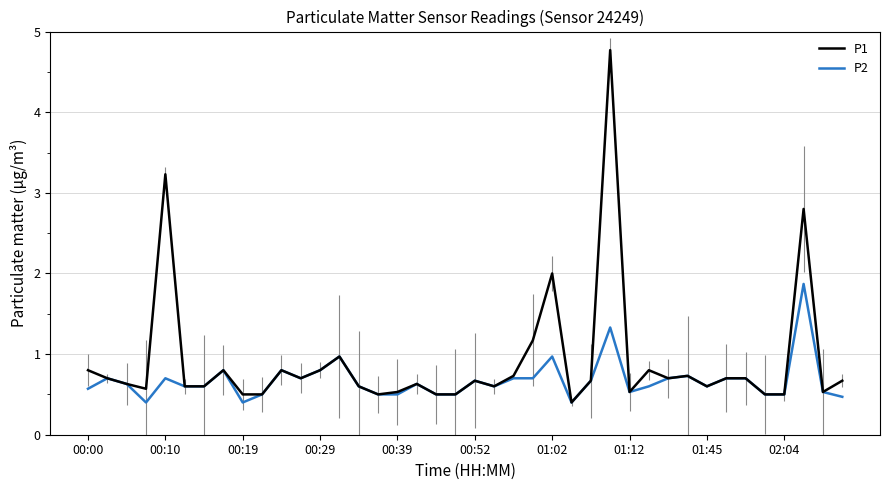

What is the minimum value shown in the chart?

0.4